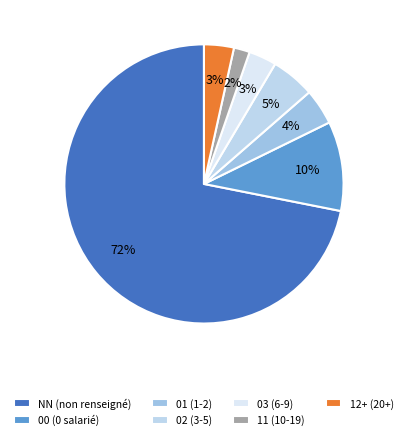

Which category has the biggest portion of the pie?

NN (non renseigné)